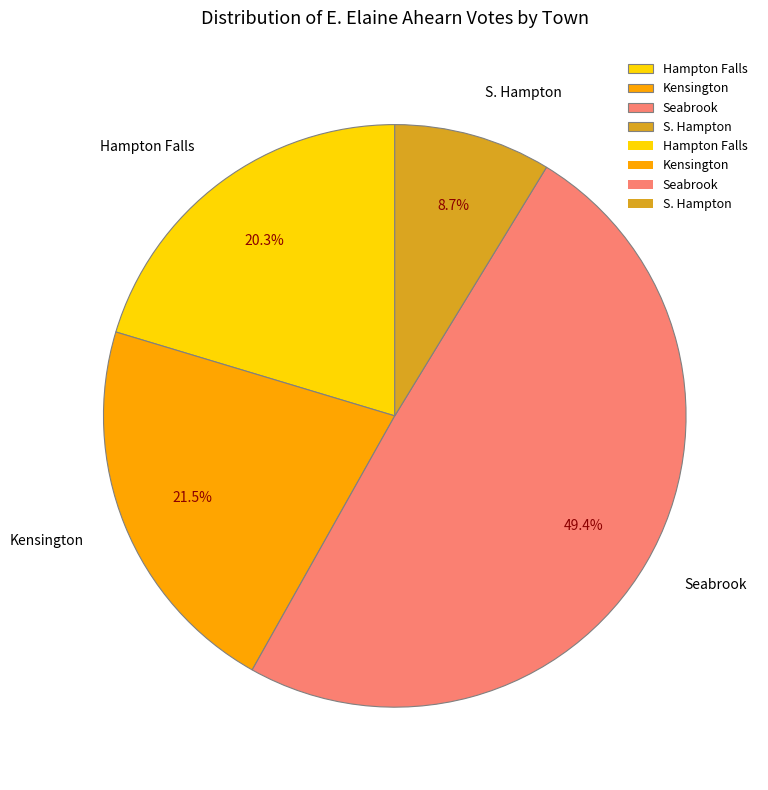

Which category has the smallest portion of the pie?

S. Hampton